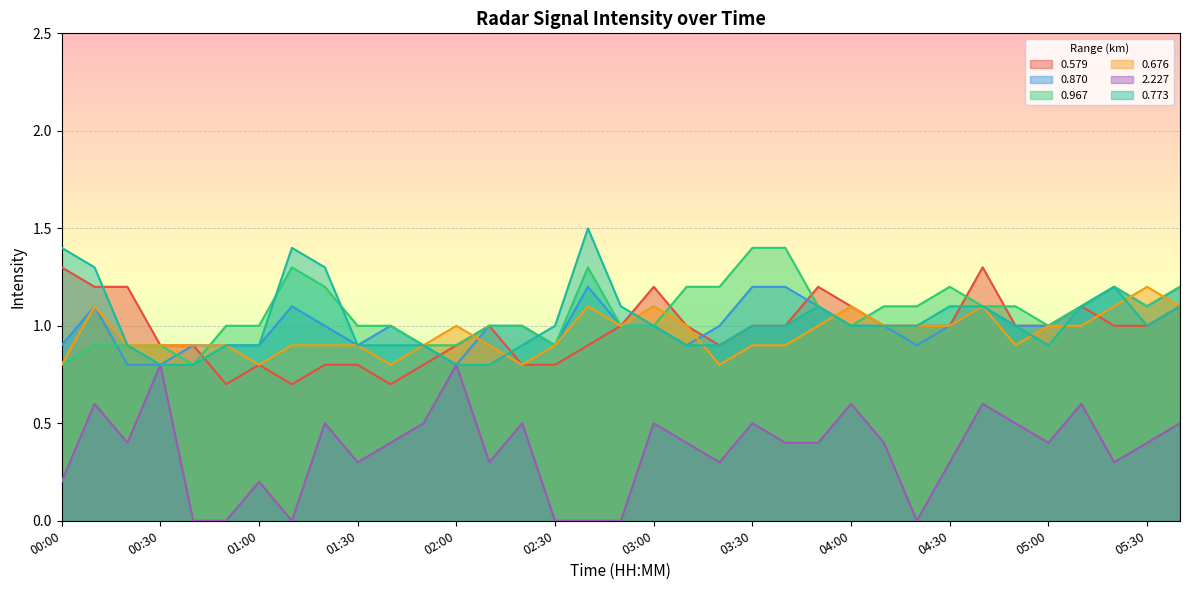

At how many categories does at least one series exceed 0?

35